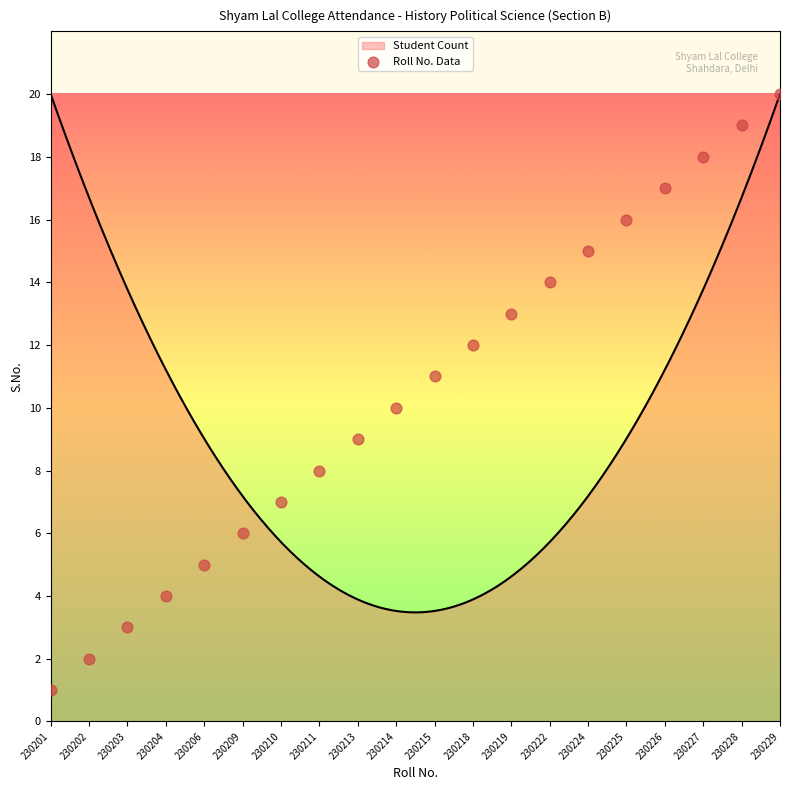

What is the change in value from 230215 to 230228?

+8